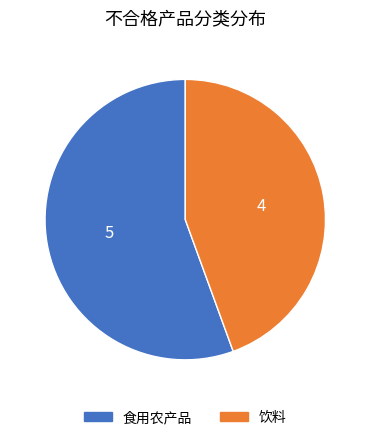

Which slice is the largest?

食用农产品